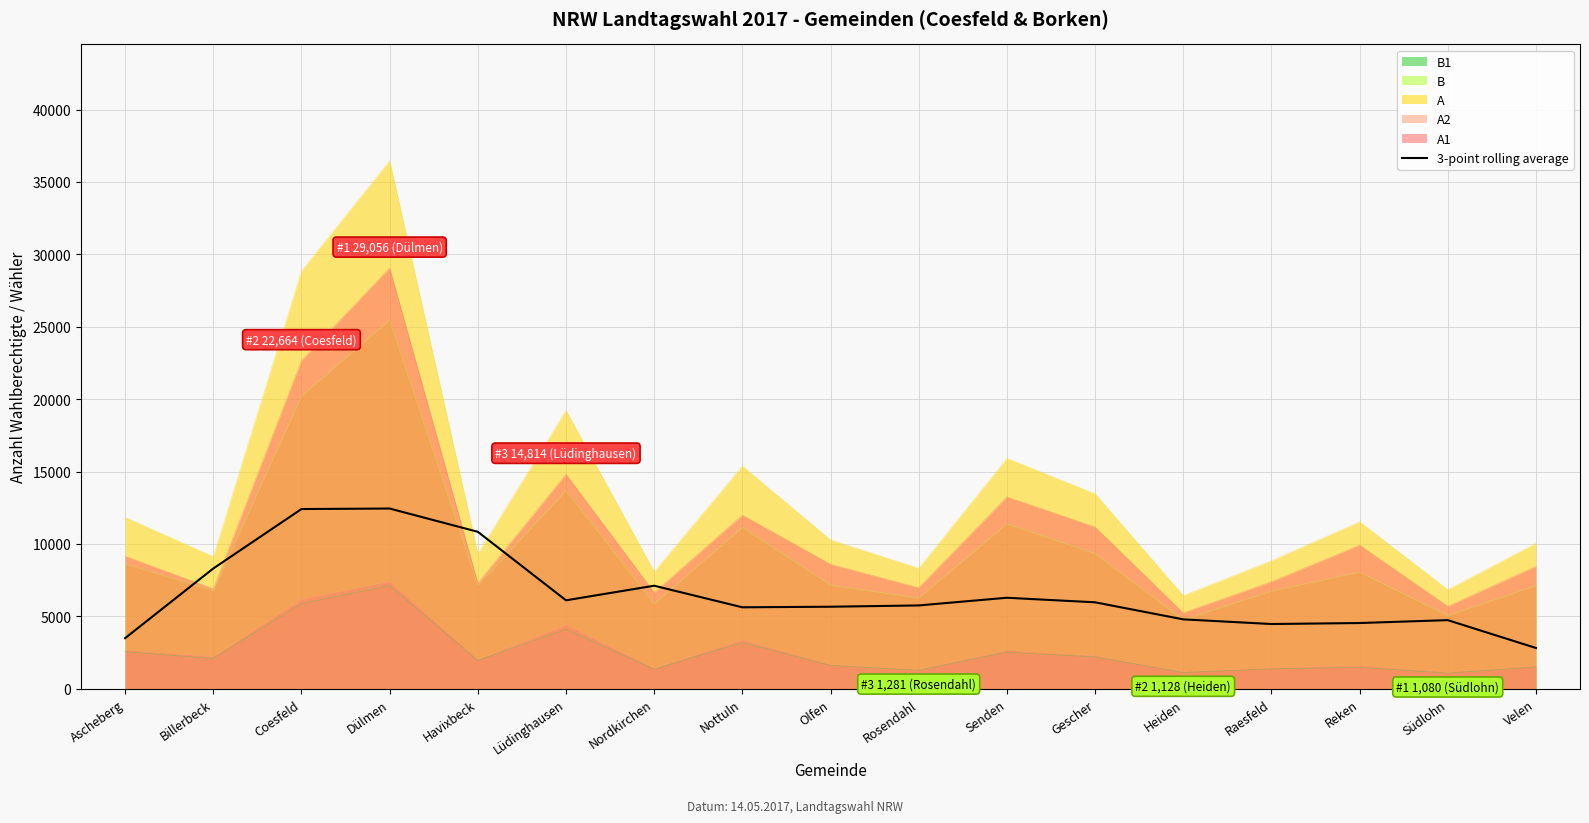

Which series changed the most between Lüdinghausen and Nordkirchen?

A